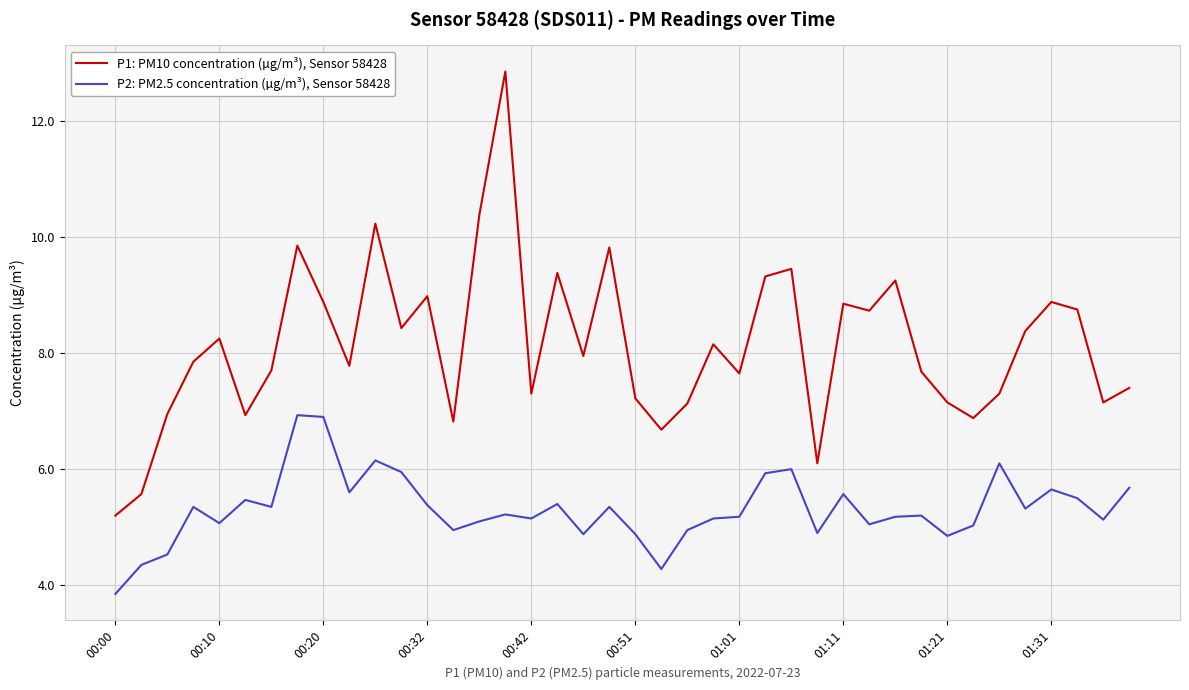

True or false: P1: PM10 concentration (µg/m³), Sensor 58428 and P2: PM2.5 concentration (µg/m³), Sensor 58428 intersect in this chart.

False